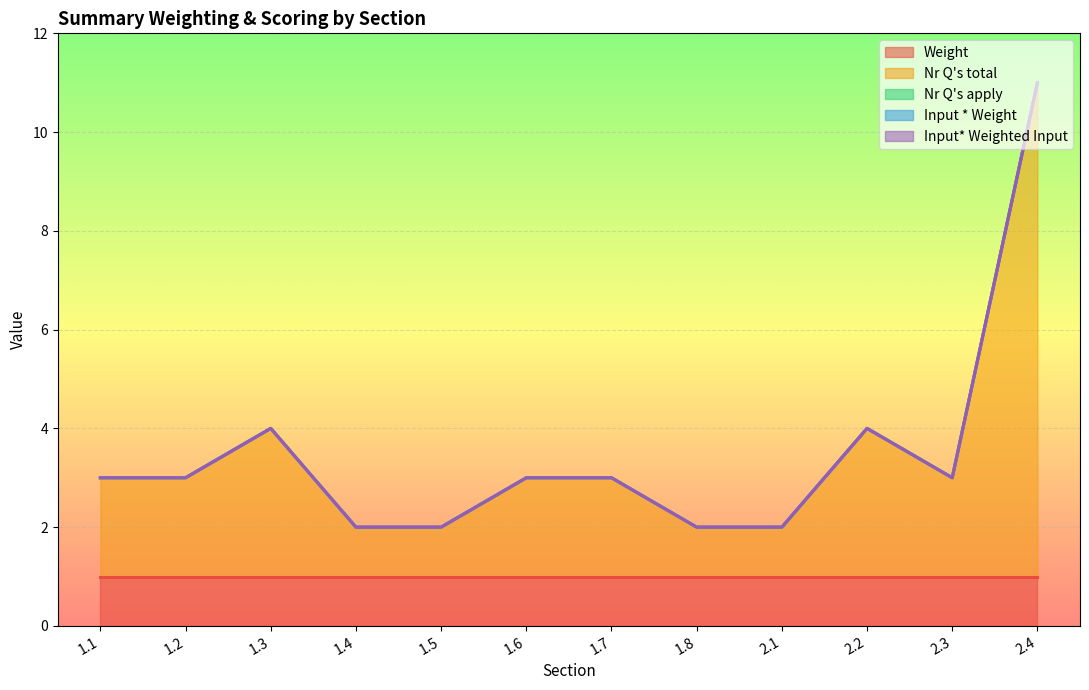

True or false: Input * Weight and Nr Q's total intersect in this chart.

False